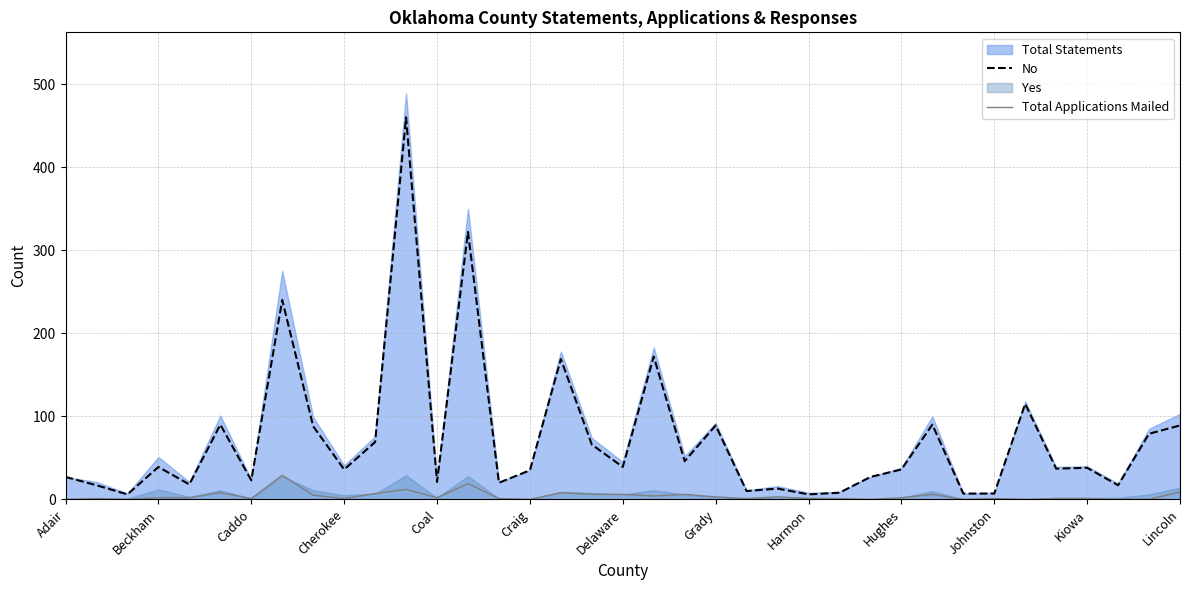

True or false: No has a value of 23 at Caddo.

True